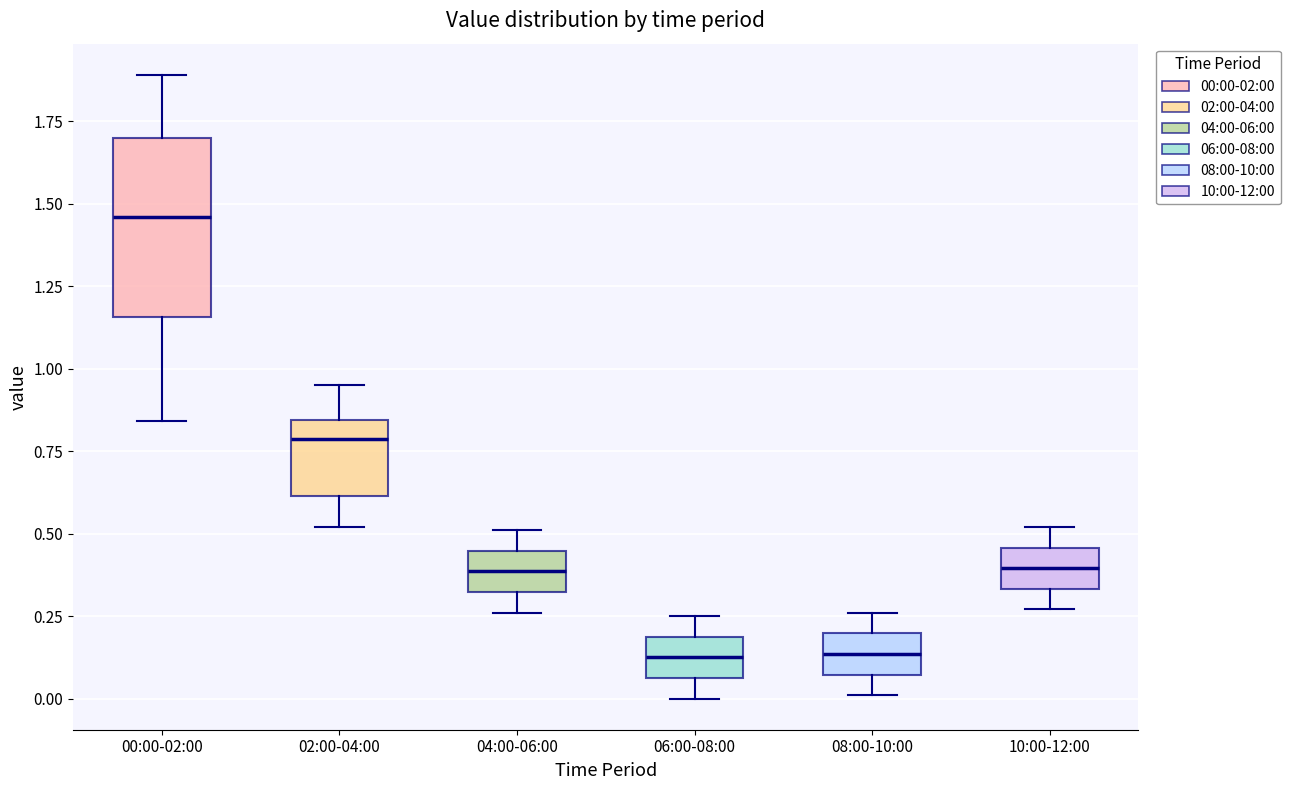

Which box is the tallest, from its lower edge to its upper edge?

00:00-02:00